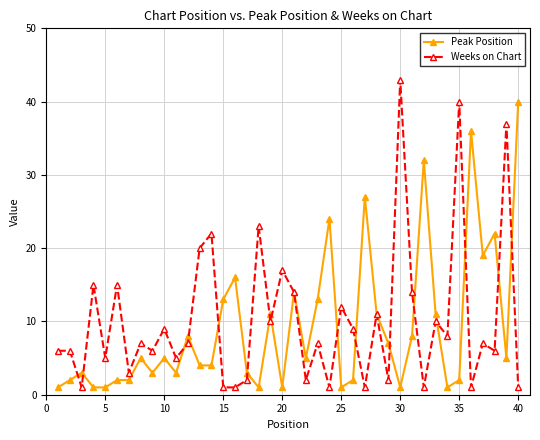

At how many categories does at least one series exceed 25?

7